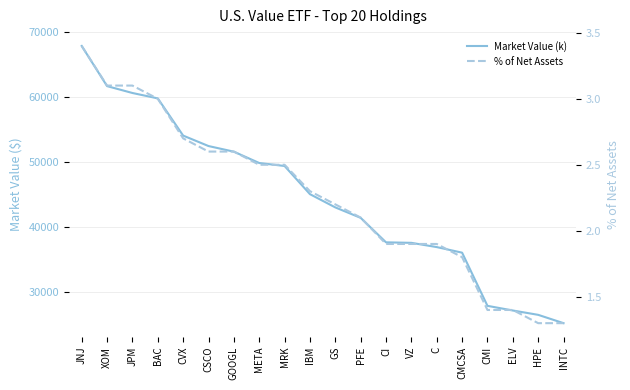

Reading left to right, transcribe all the data shown in this chart.

Market Value (k): 67878.2	61689.3	60628.8	59797.2	54061.3	52450.6	51582.7	49835.5	49375.5	45032.0	42991.0	41380.8	37604.1	37527.6	36873.3	36011.9	27815.8	27097.6	26427.1	25144.2
% of Net Assets: 3.4	3.1	3.1	3.0	2.7	2.6	2.6	2.5	2.5	2.3	2.2	2.1	1.9	1.9	1.9	1.8	1.4	1.4	1.3	1.3